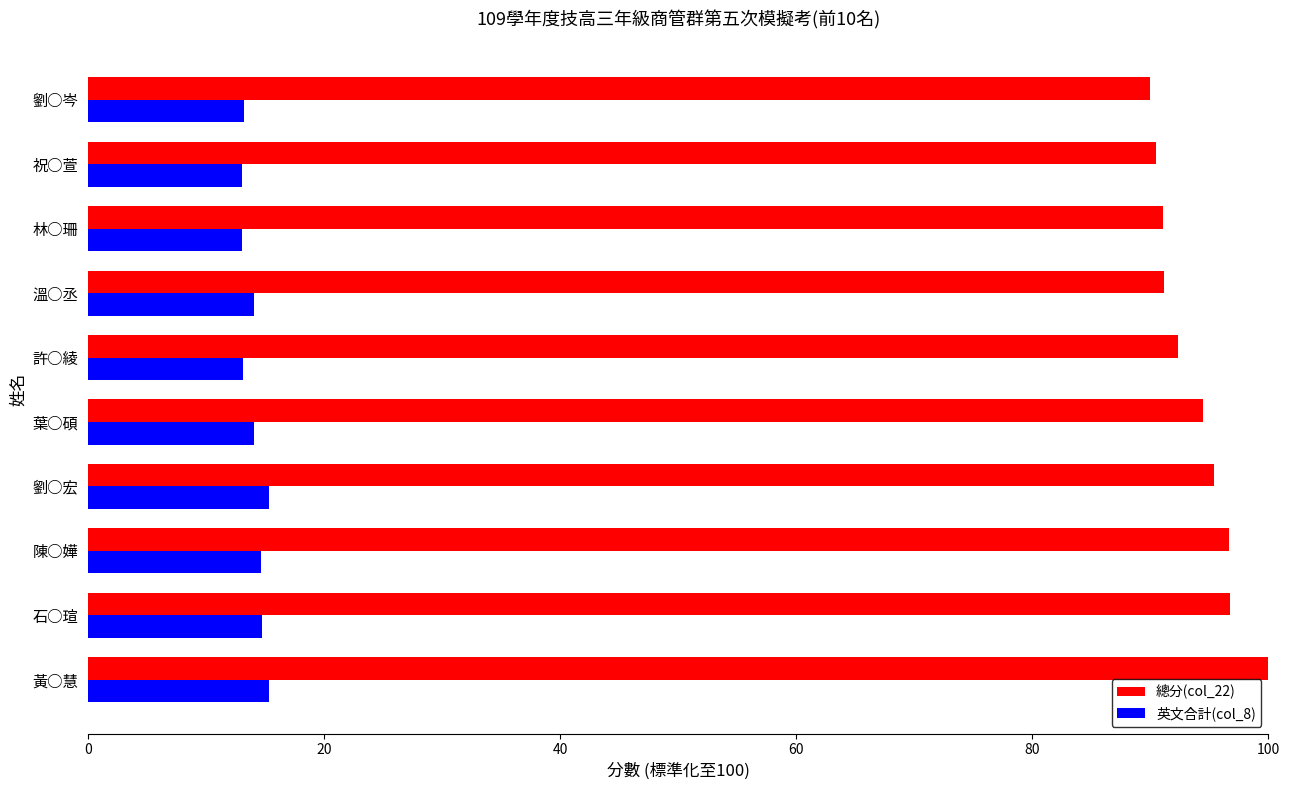

Is the value of 英文合計(col_8) at 祝○萱 greater than the value of 總分(col_22) at 溫○丞?

No